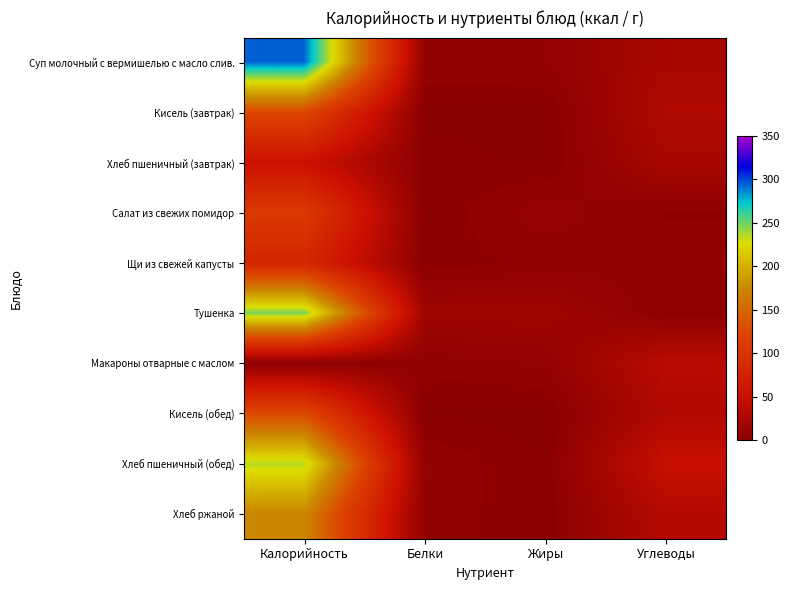

What is the difference between the highest and lowest values at Углеводы?

45.7